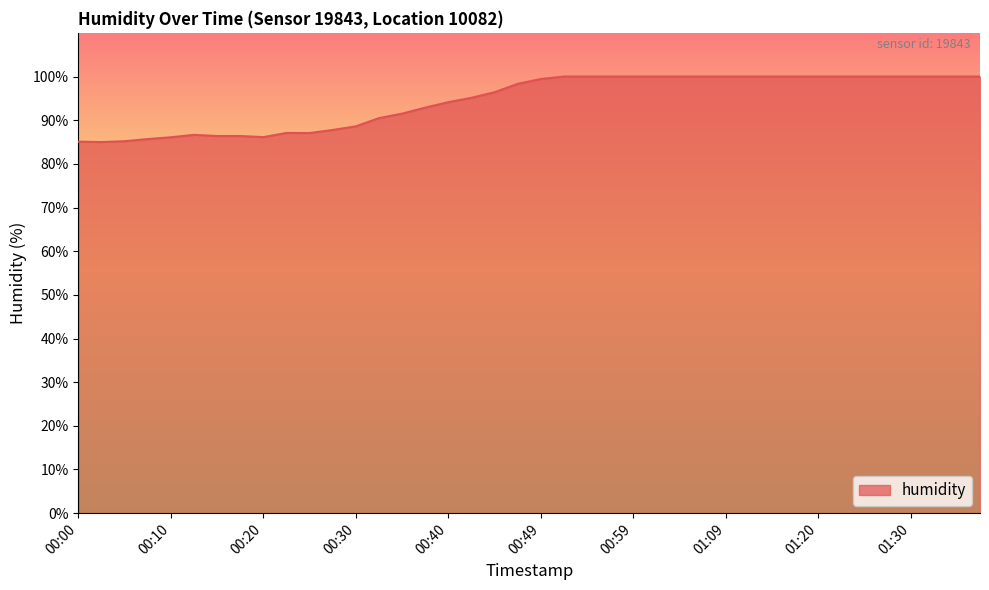

What is the difference between the maximum and minimum values?

15.0